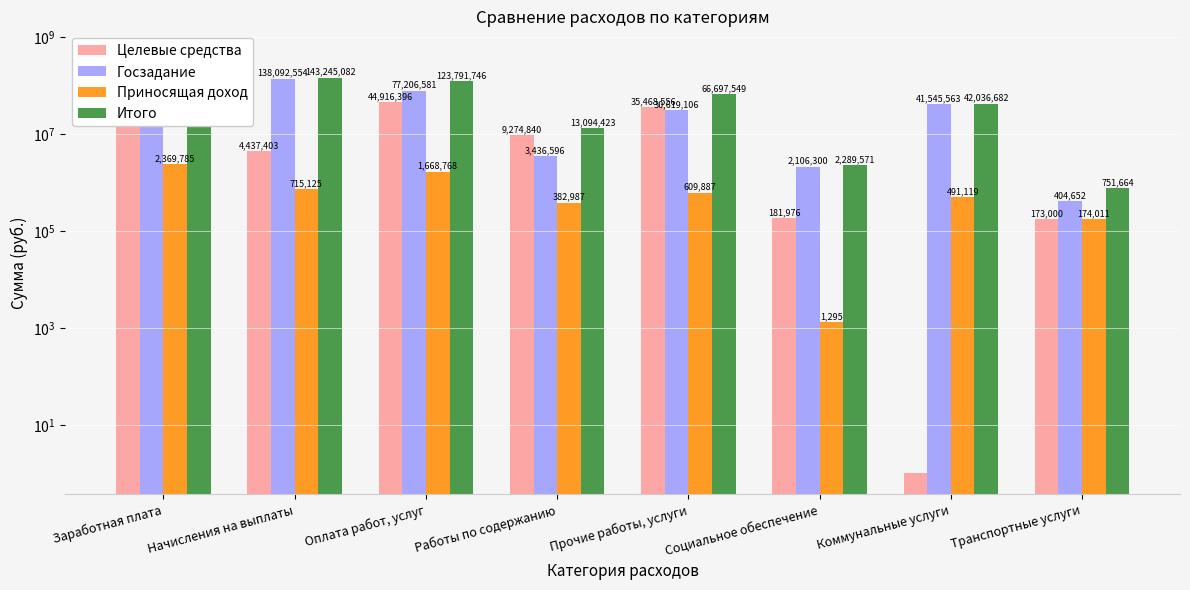

How many categories are shown in the chart?

8